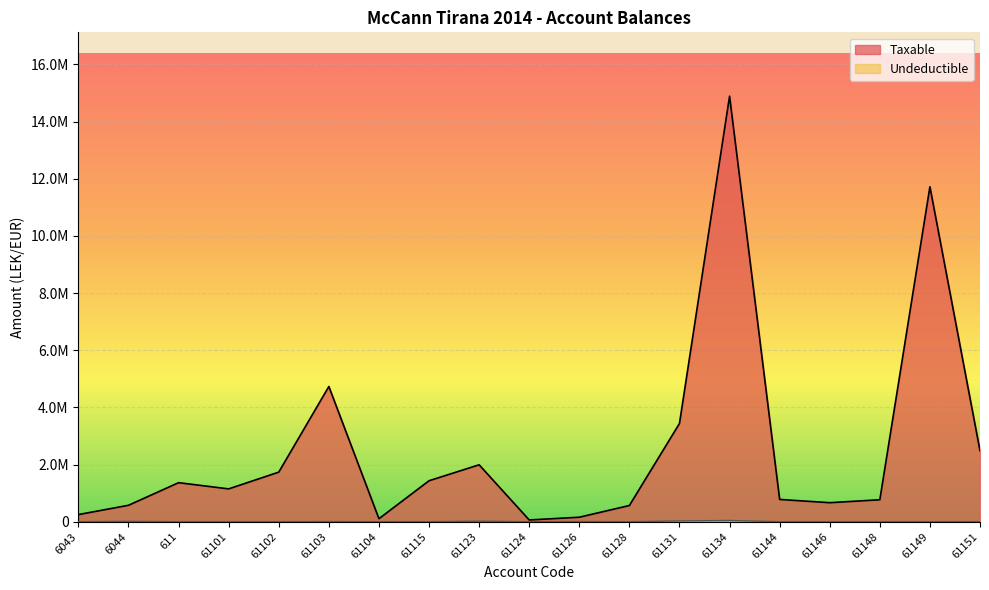

Which has a higher value, 61123 or 61101?

61123